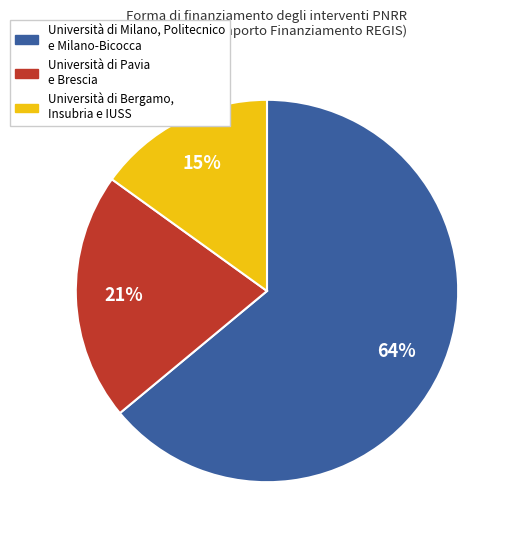

To the nearest percent, what is the difference between the largest and smallest slice percentages?

49%